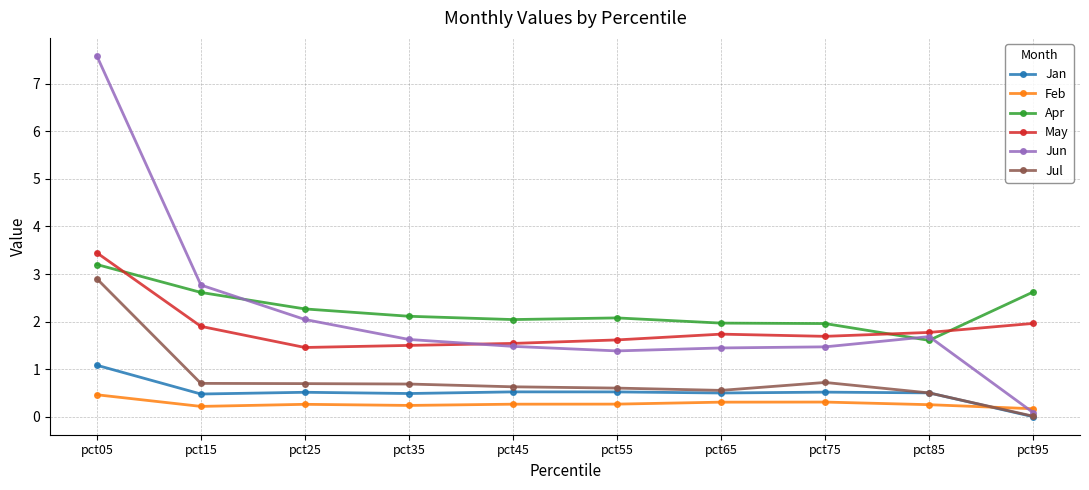

What is the difference between the maximum and second lowest values in the Apr series?

1.2